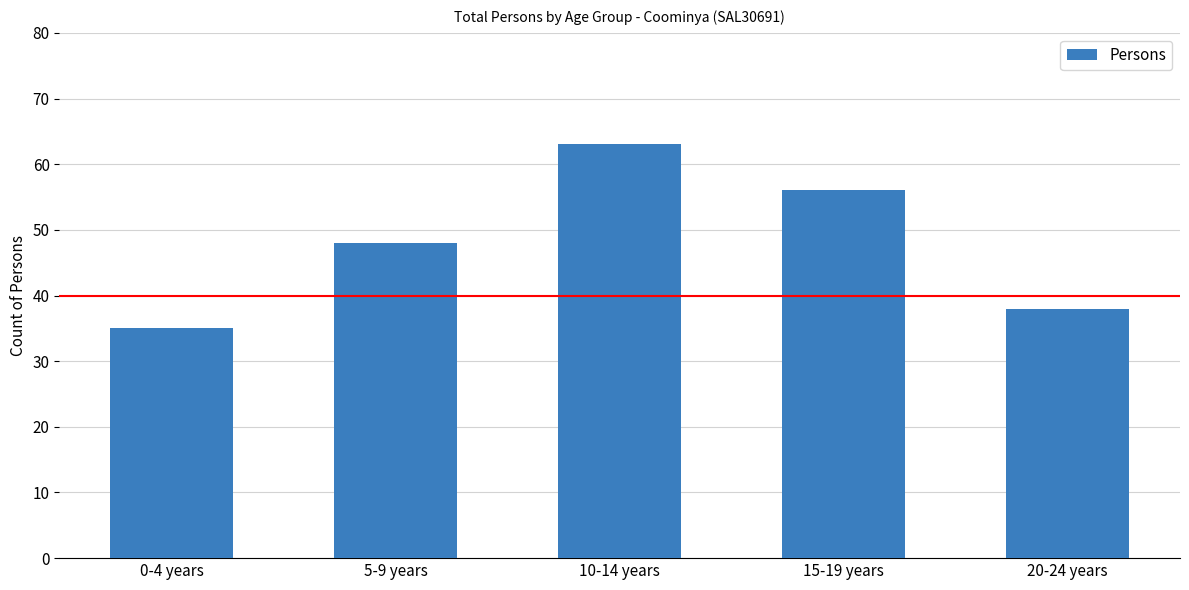

Rank the categories by value from highest to lowest.

10-14 years, 15-19 years, 5-9 years, 20-24 years, 0-4 years